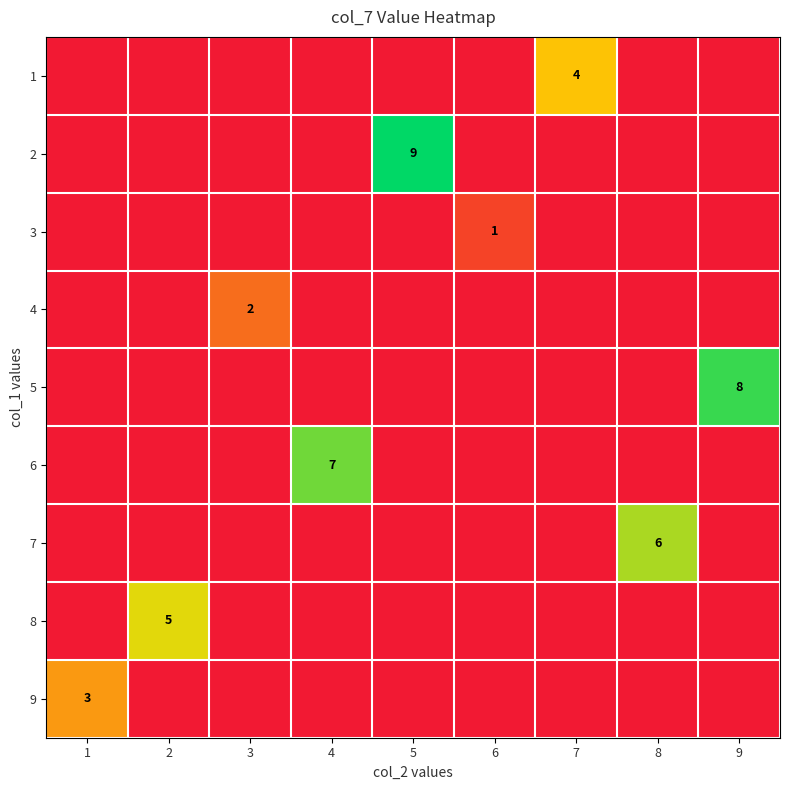

How many data points in 4 are above 0?

1